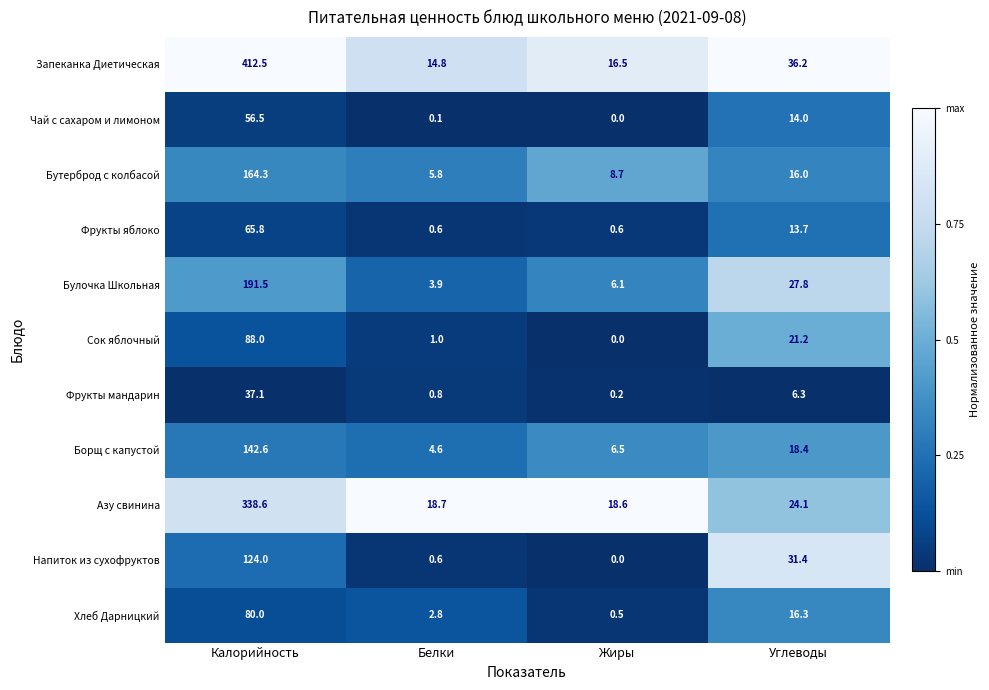

Where does the Азу свинина series first go above 24?

Калорийность